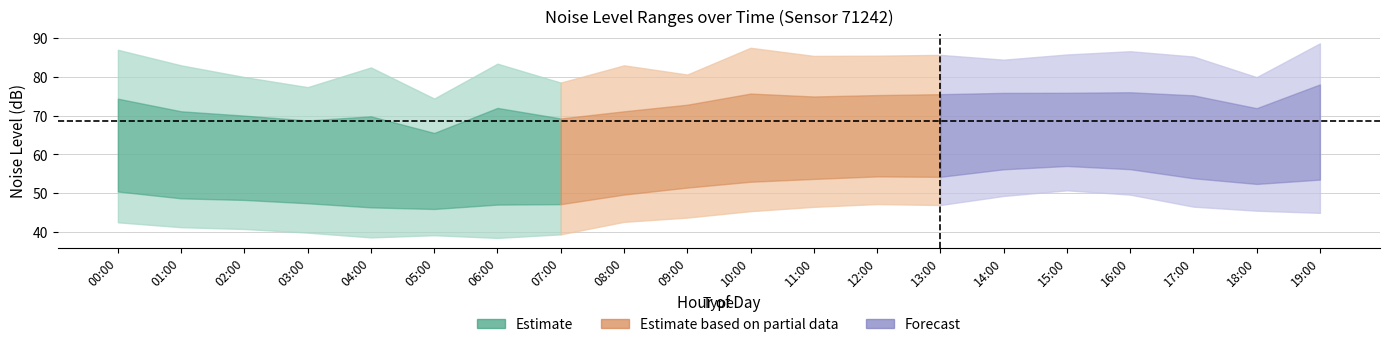

True or false: noise_LA_max and noise_LAeq cross at least once.

False